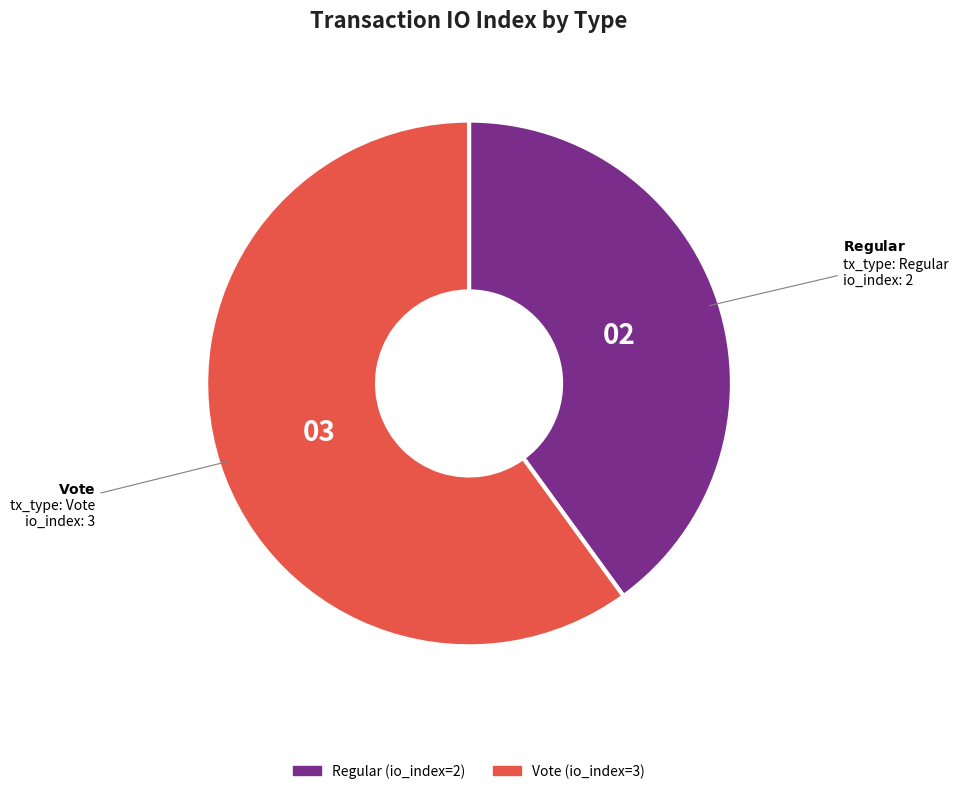

True or false: Vote accounts for 46% of the total.

False